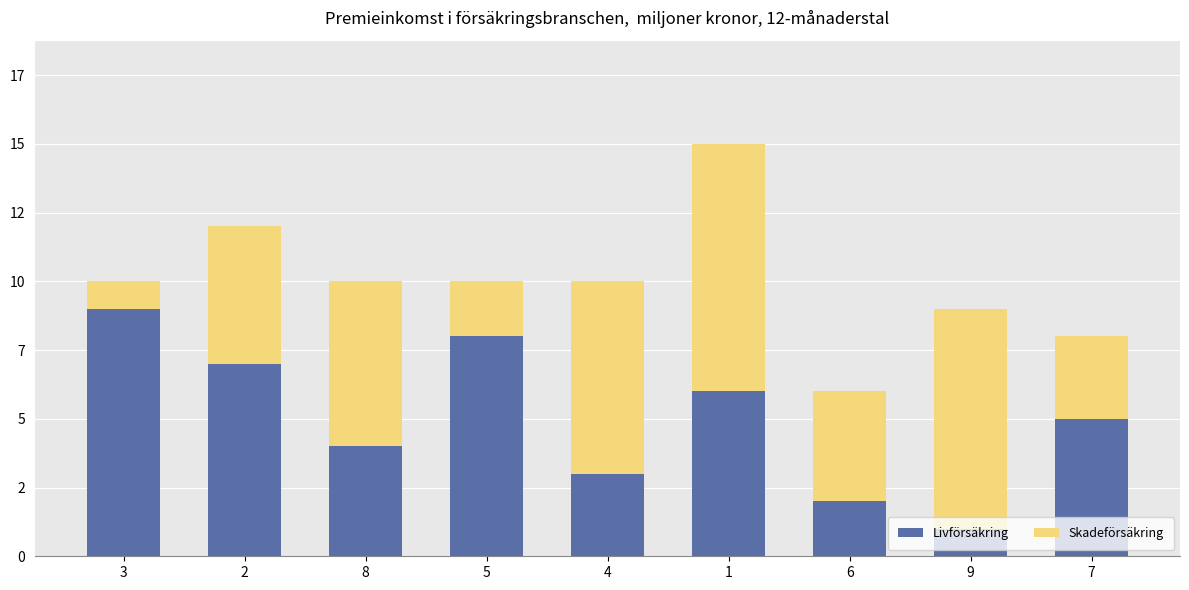

At which category is the sum across all series the highest?

1